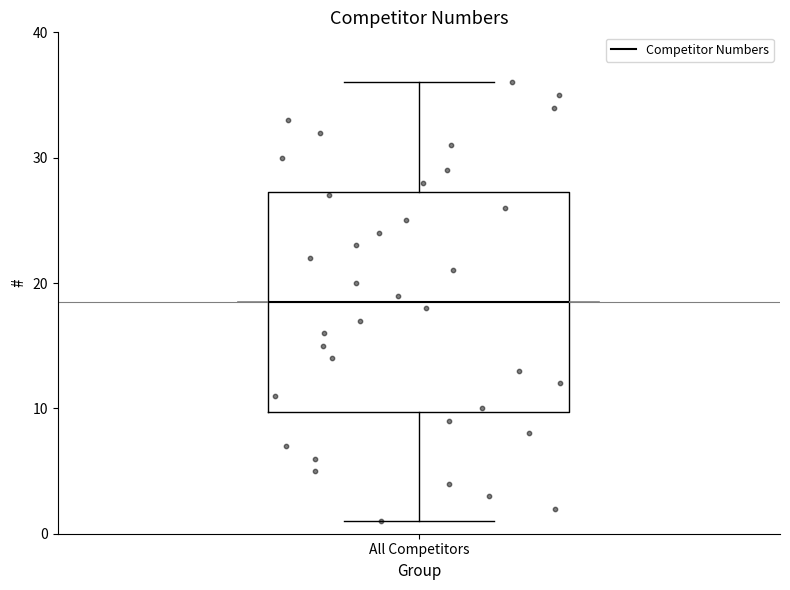

Where is the upper edge of the box for All Competitors on the y-axis? The values are not printed on the chart, so give them approximately, as read against the axis.

27